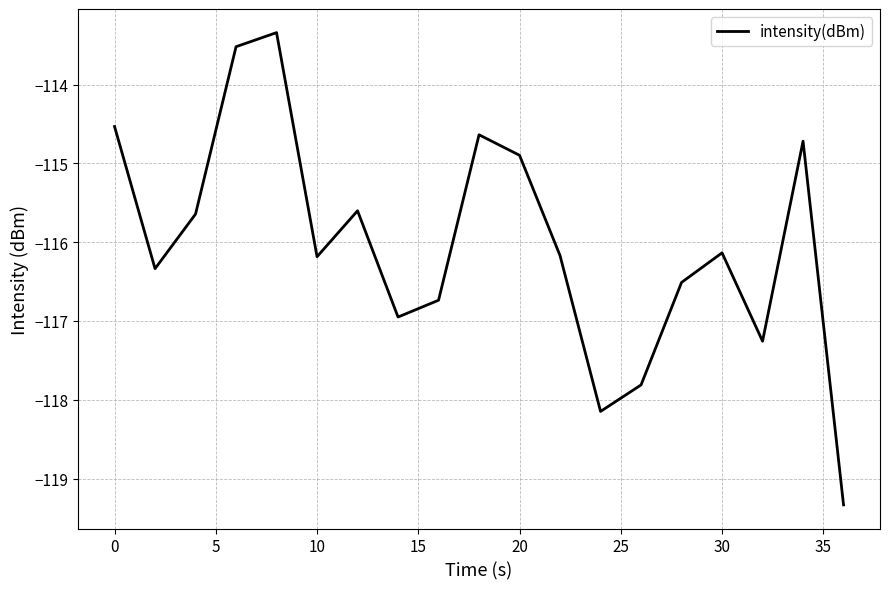

What is the difference between the maximum and minimum values?

6.0